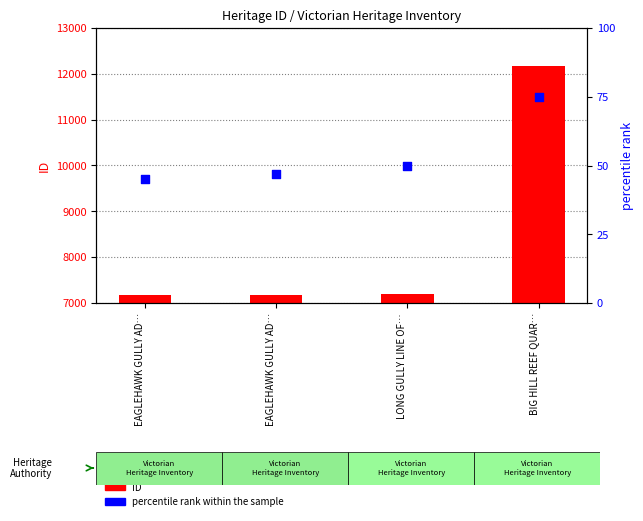

What is the total value across all series at EAGLEHAWK GULLY AD…?

7226